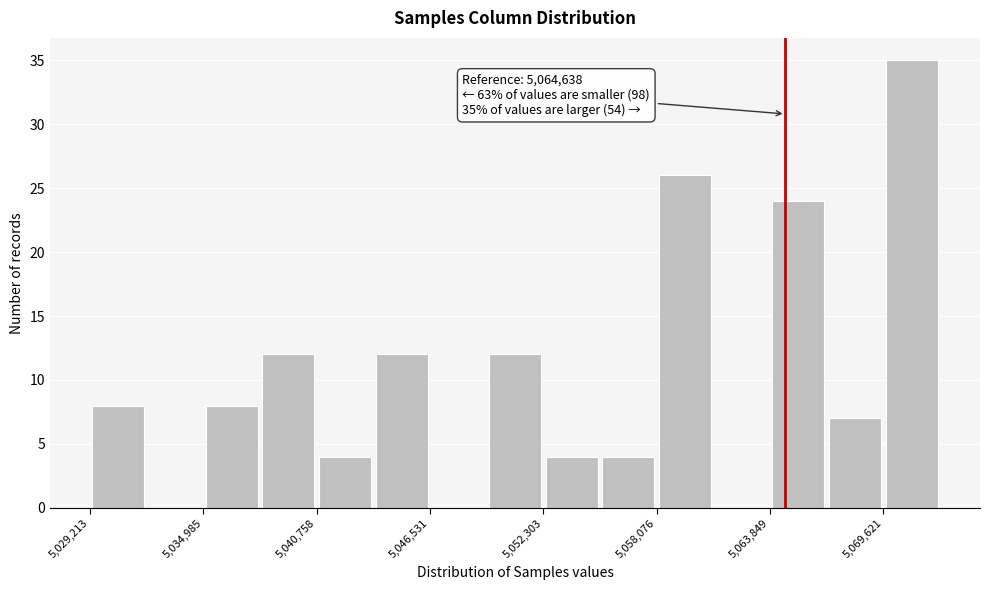

Read against the x-axis, roughly where is the centre of the tallest bar?

5071000